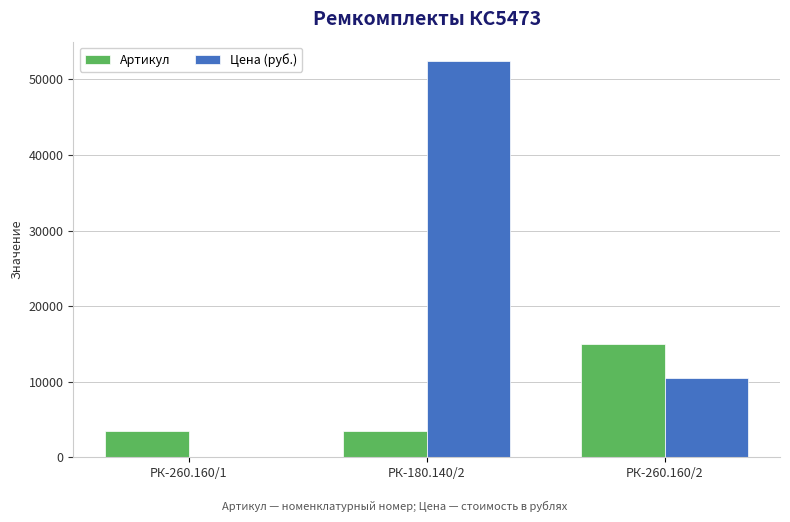

True or false: Артикул has a value of 5799.5 at РК-260.160/1.

False